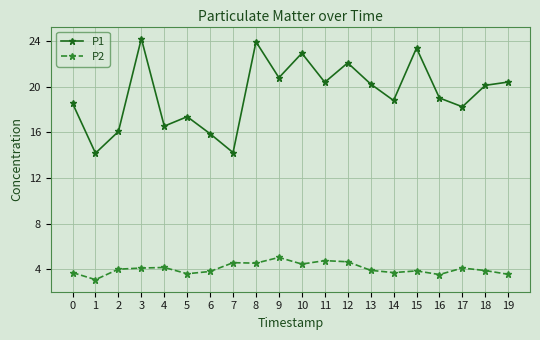

What are all the series names shown in the legend?

P1, P2